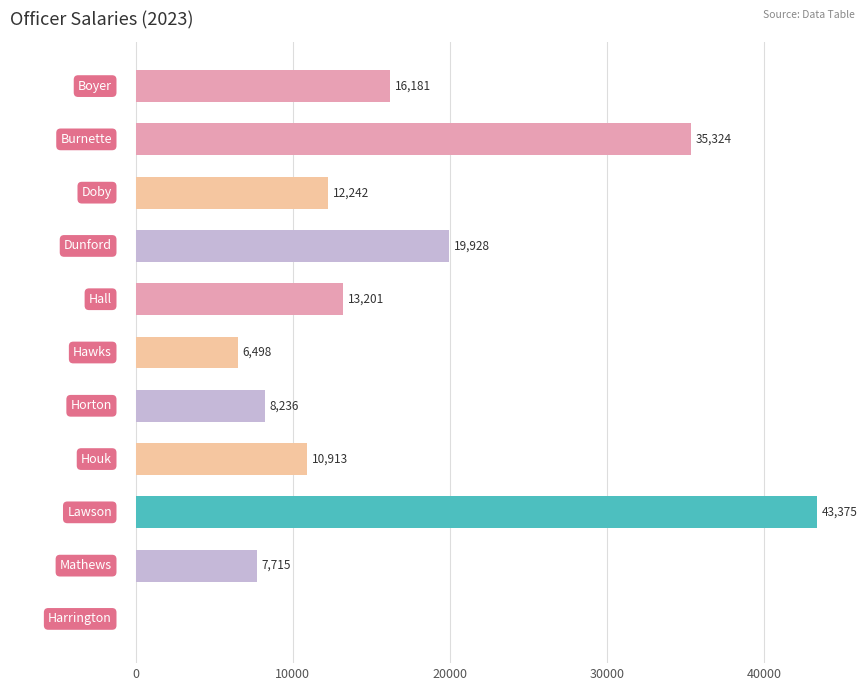

What is the sum of all values?

173612.5